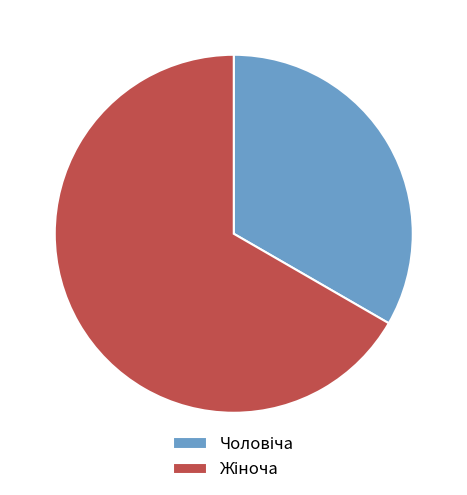

Is there a majority slice in this chart?

Yes